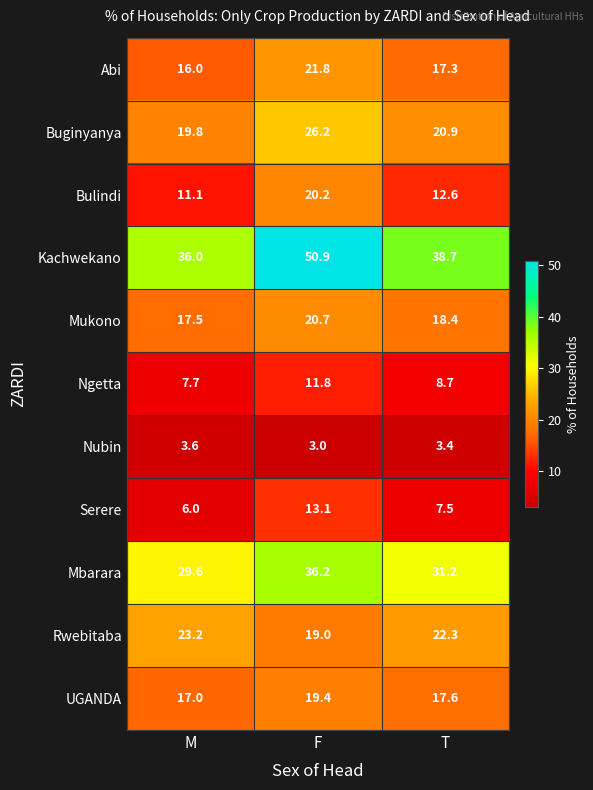

Which category has the highest value across all series?

F